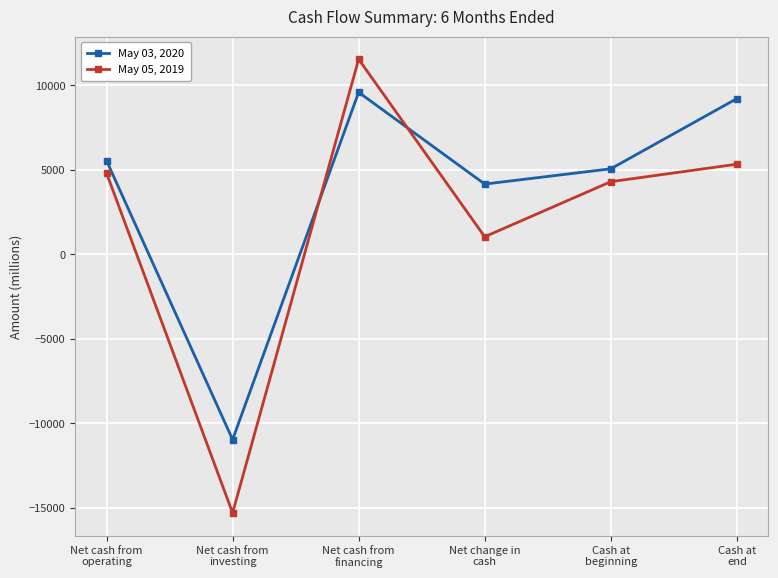

What are all the series names shown in the legend?

May 03, 2020, May 05, 2019